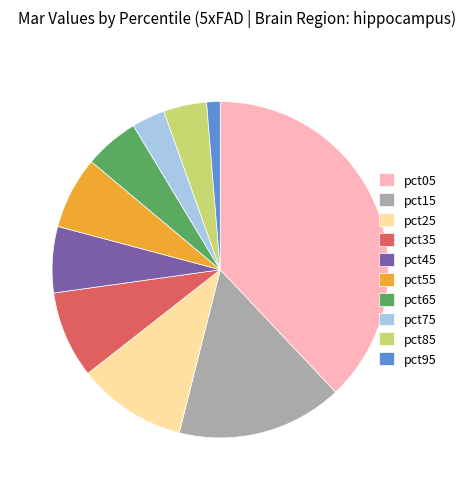

Between pct55 and pct75, which is larger?

pct55